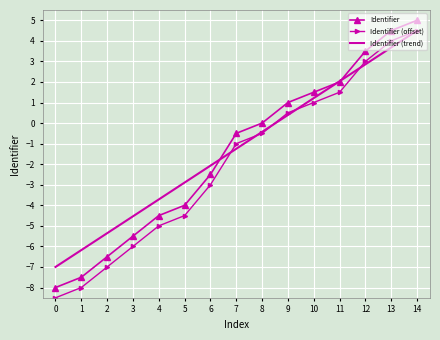

List the labels in order of Identifier (trend) value, smallest first.

0, 1, 2, 3, 4, 5, 6, 7, 8, 9, 10, 11, 12, 13, 14